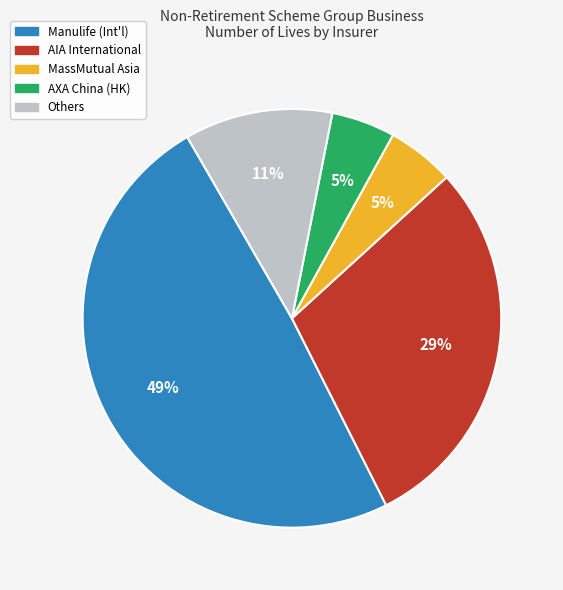

True or false: MassMutual Asia accounts for 5% of the total.

True